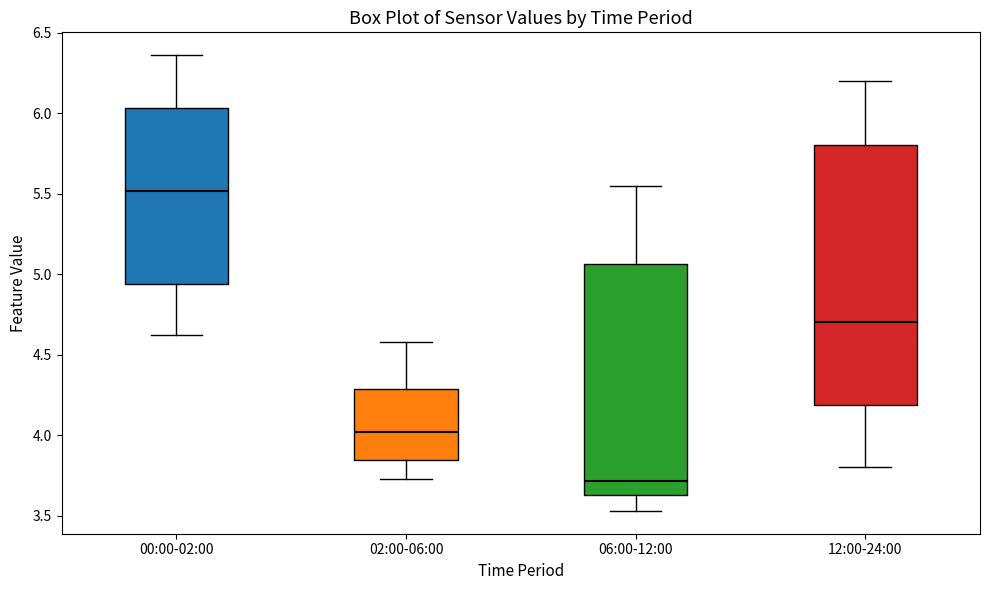

Which box is the tallest, from its lower edge to its upper edge?

12:00-24:00